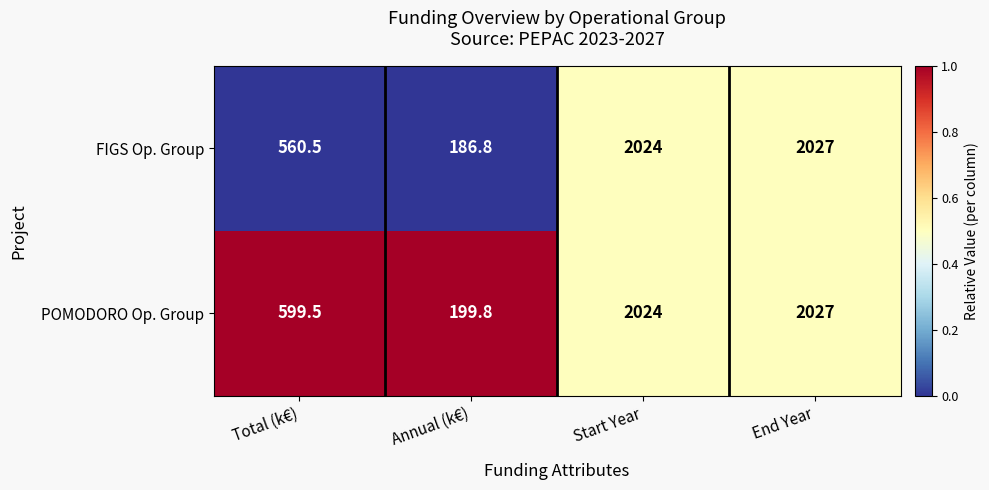

What is the difference between the FIGS Op. Group values at Start Year and Total (k€)?

1463.5